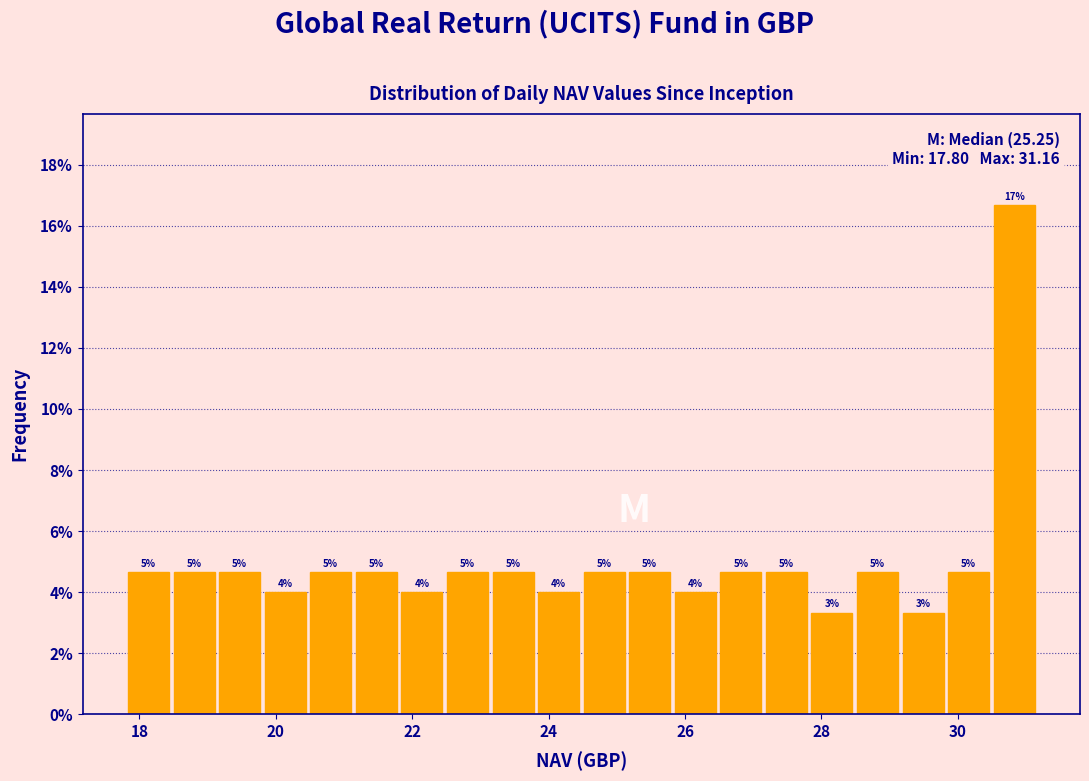

Read against the x-axis, roughly where is the centre of the tallest bar?

30.8